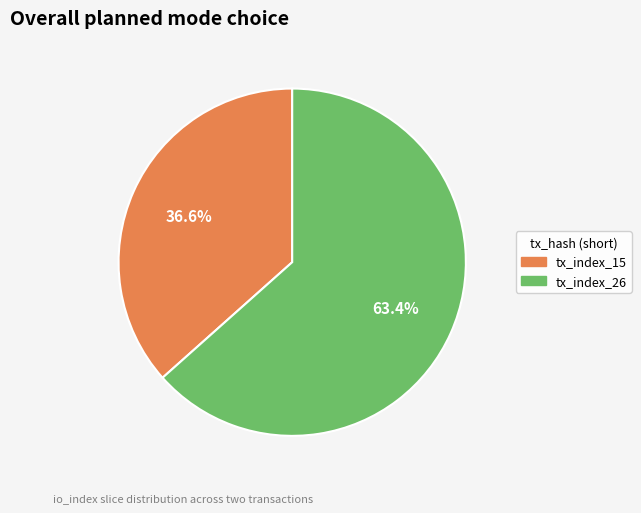

Rank the categories by value from highest to lowest.

tx_index_26, tx_index_15